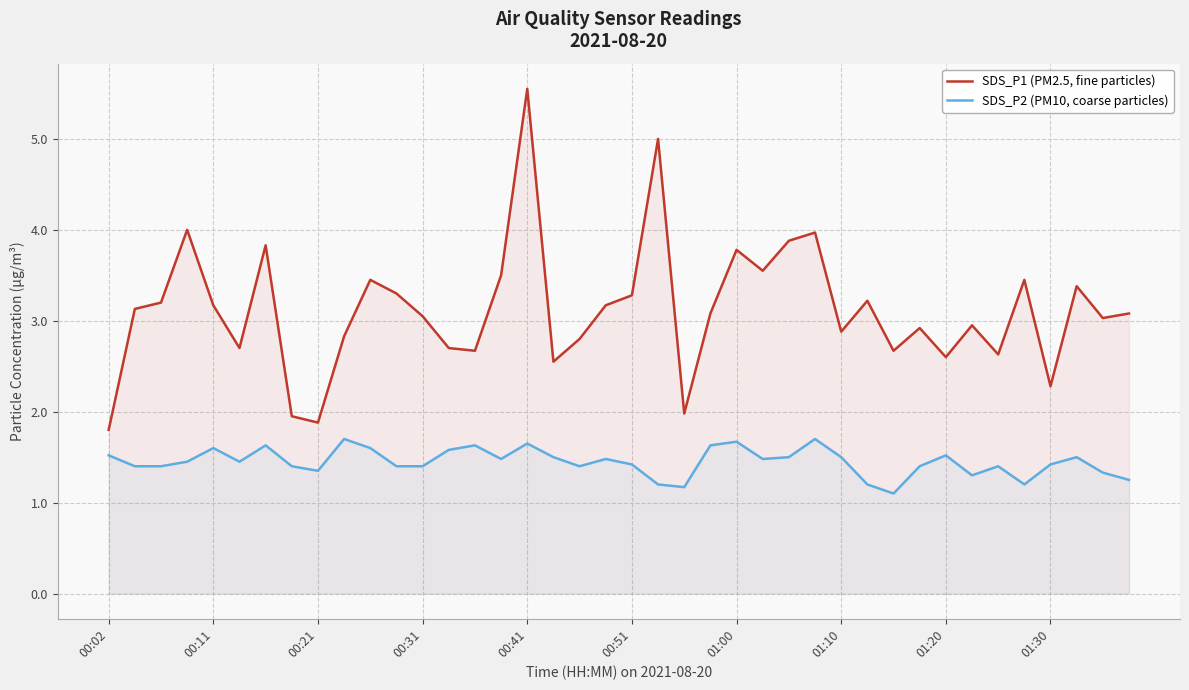

True or false: SDS_P1 (PM2.5, fine particles) and SDS_P2 (PM10, coarse particles) intersect in this chart.

False